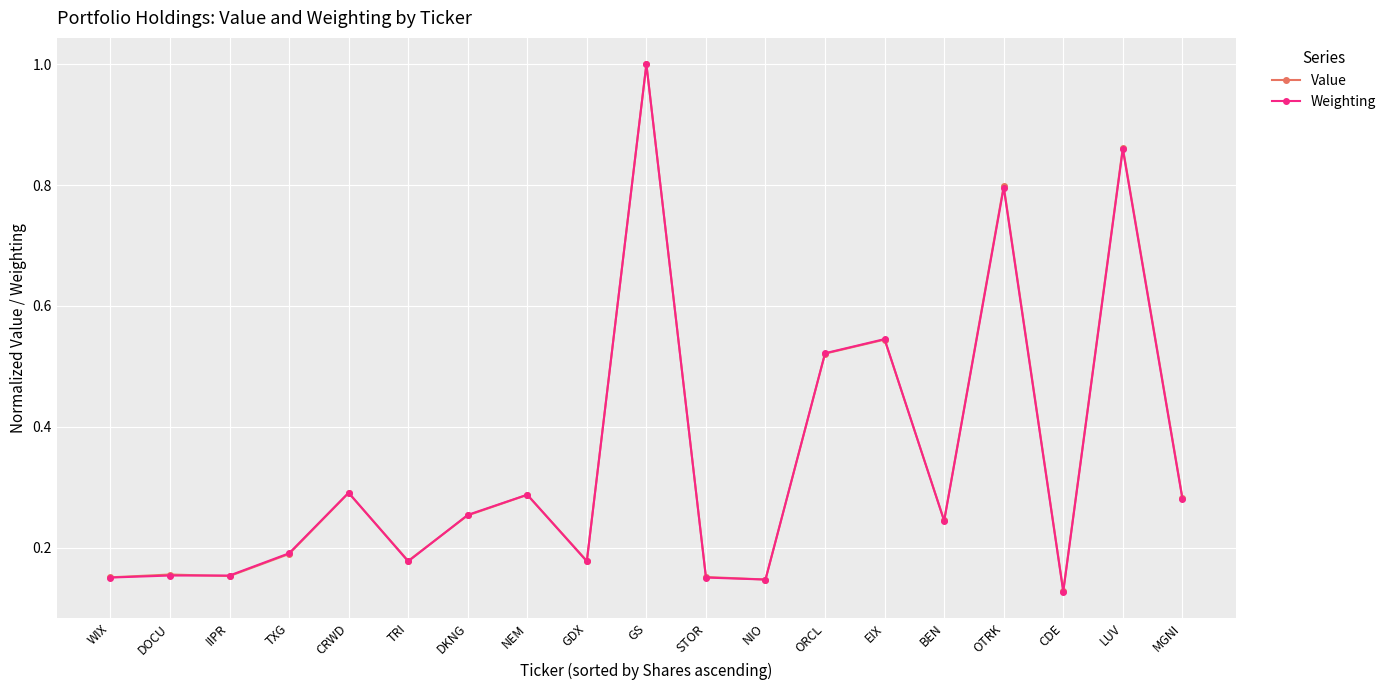

Is the value of Value at CRWD greater than the value of Weighting at TRI?

Yes